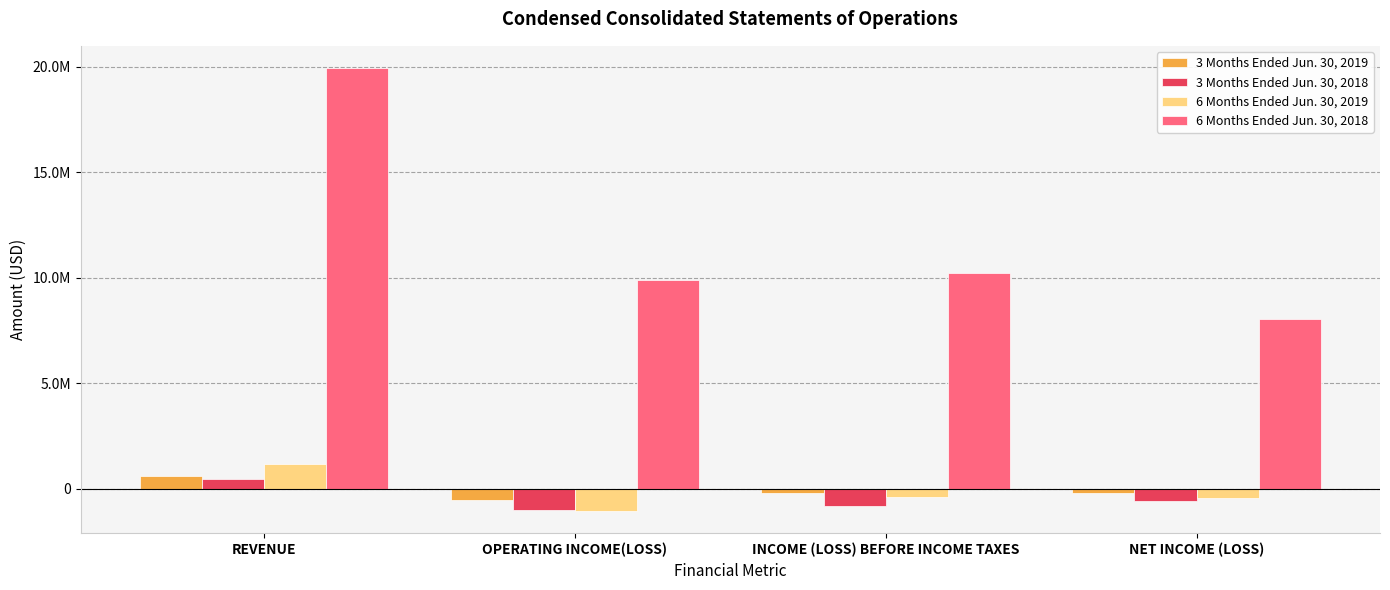

Where is 3 Months Ended Jun. 30, 2018 nearest to the value -266500?

NET INCOME (LOSS)